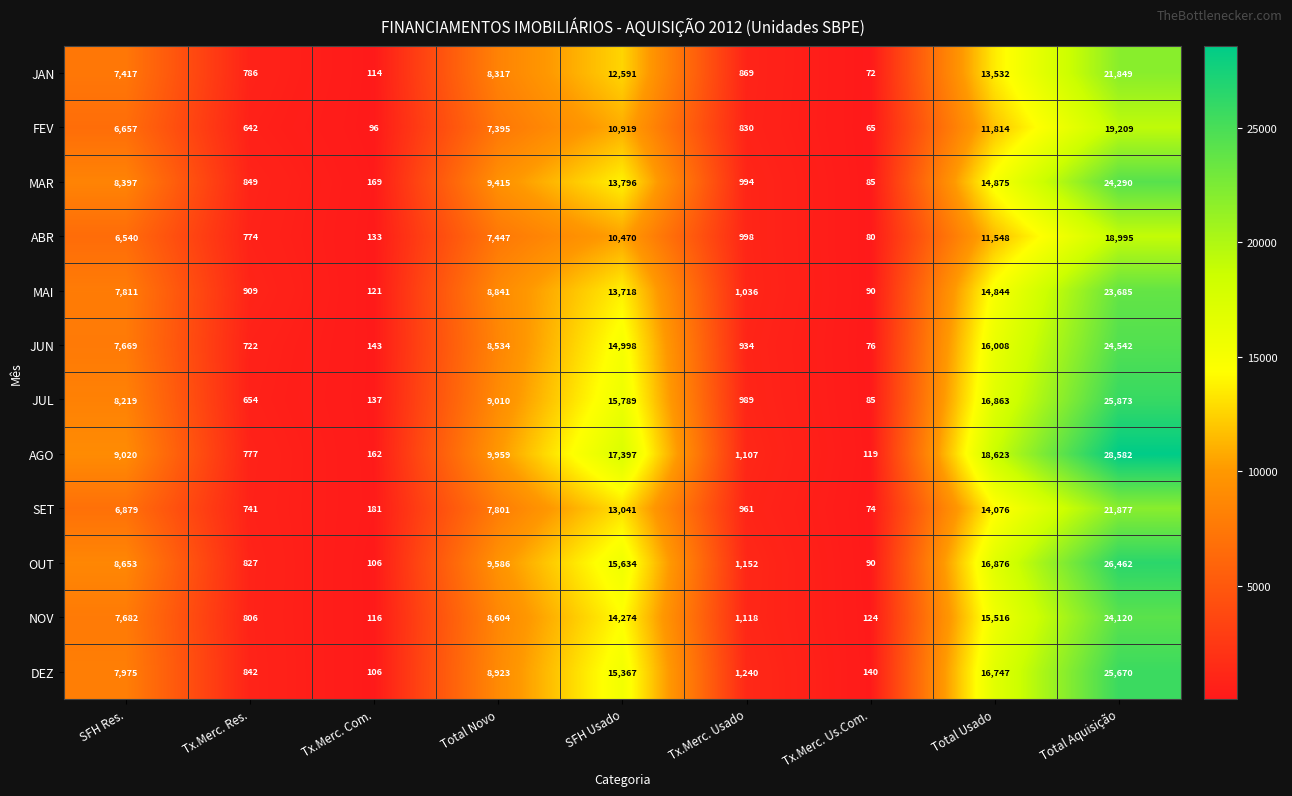

Rank the series by their maximum value, from highest to lowest.

AGO, OUT, JUL, DEZ, JUN, MAR, NOV, MAI, SET, JAN, FEV, ABR